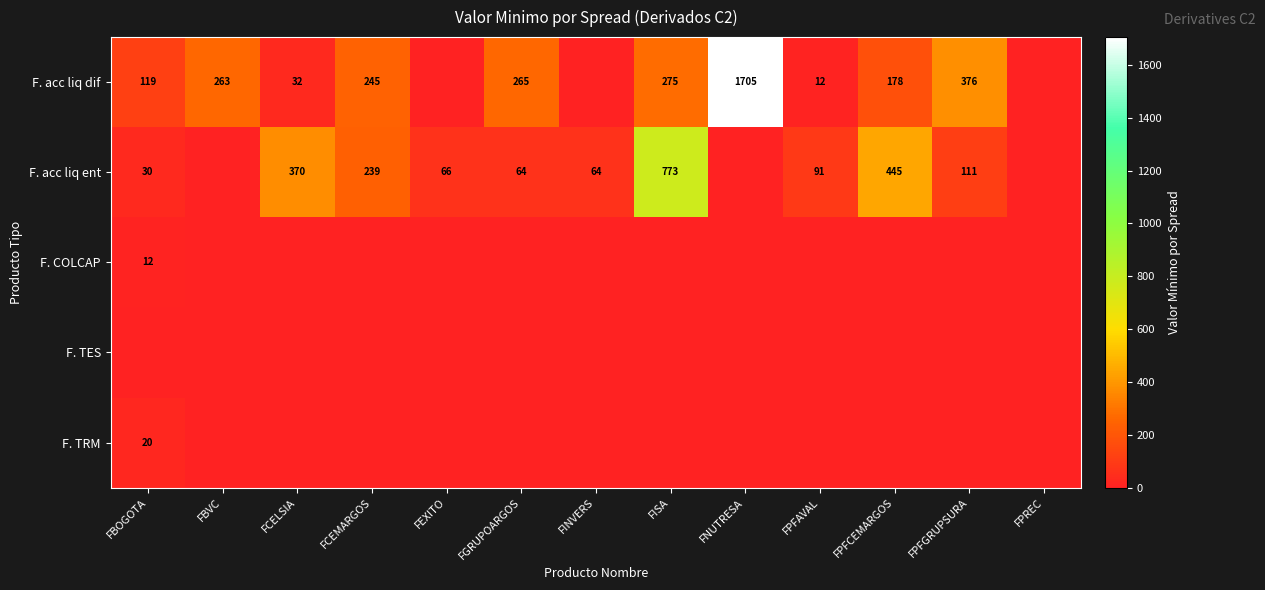

Which series has the largest total across all categories?

F. acc liq dif